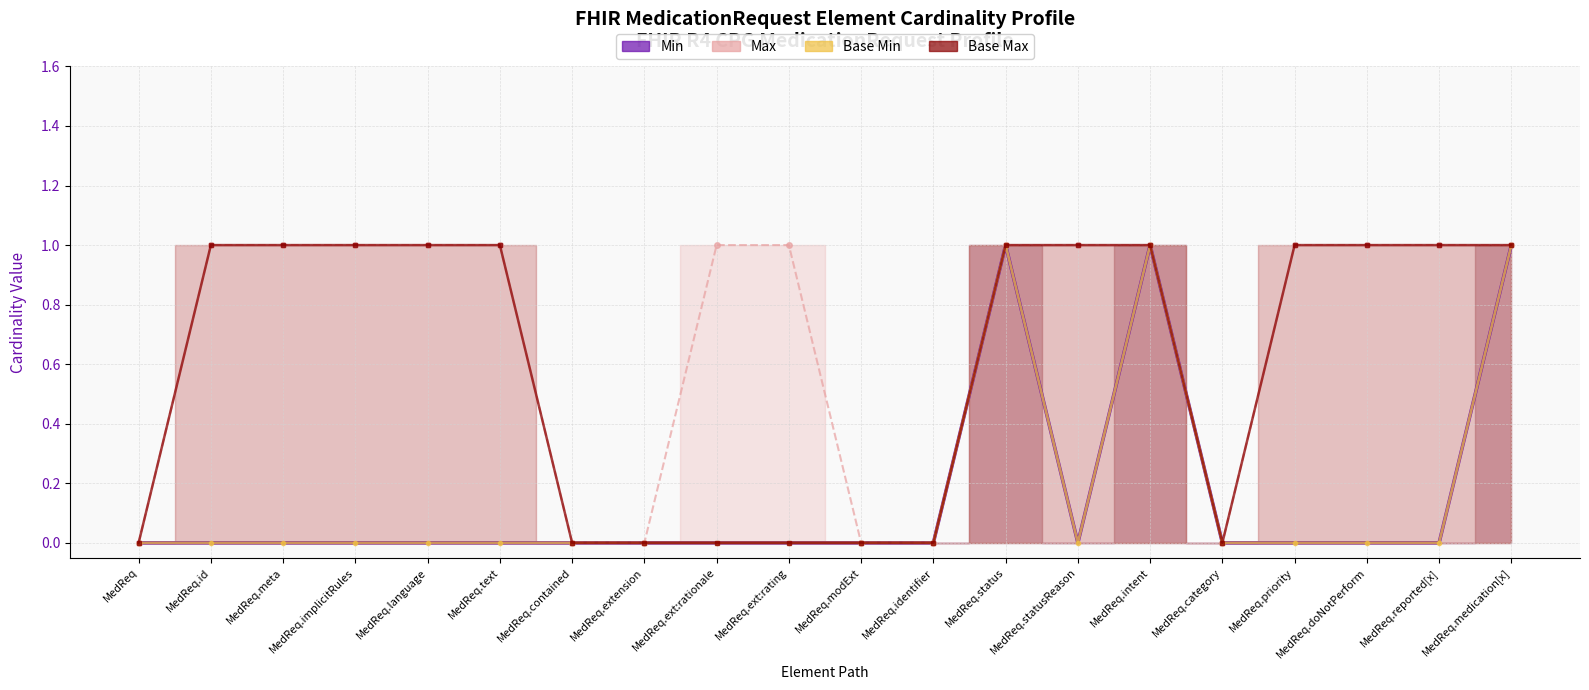

At which category does Base Min reach its first local valley?

MedReq.statusReason